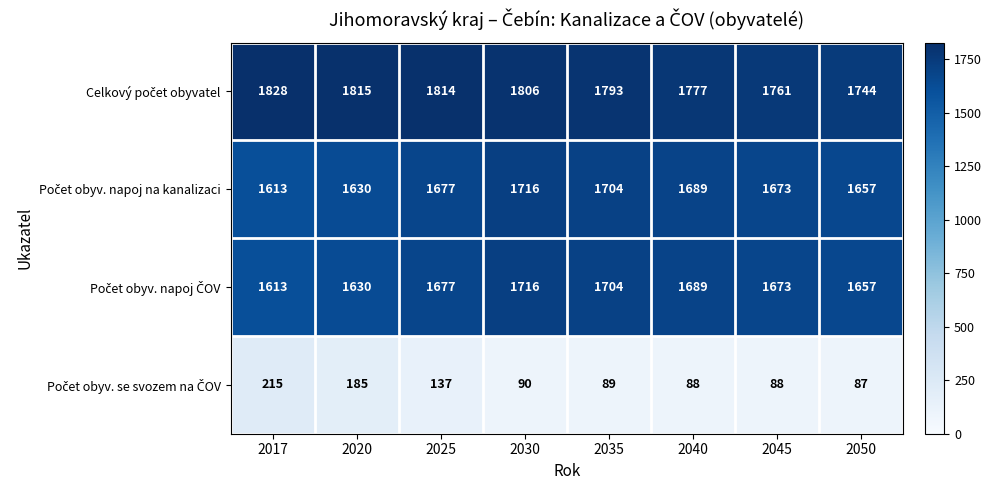

At which category is the sum across all series the highest?

2030